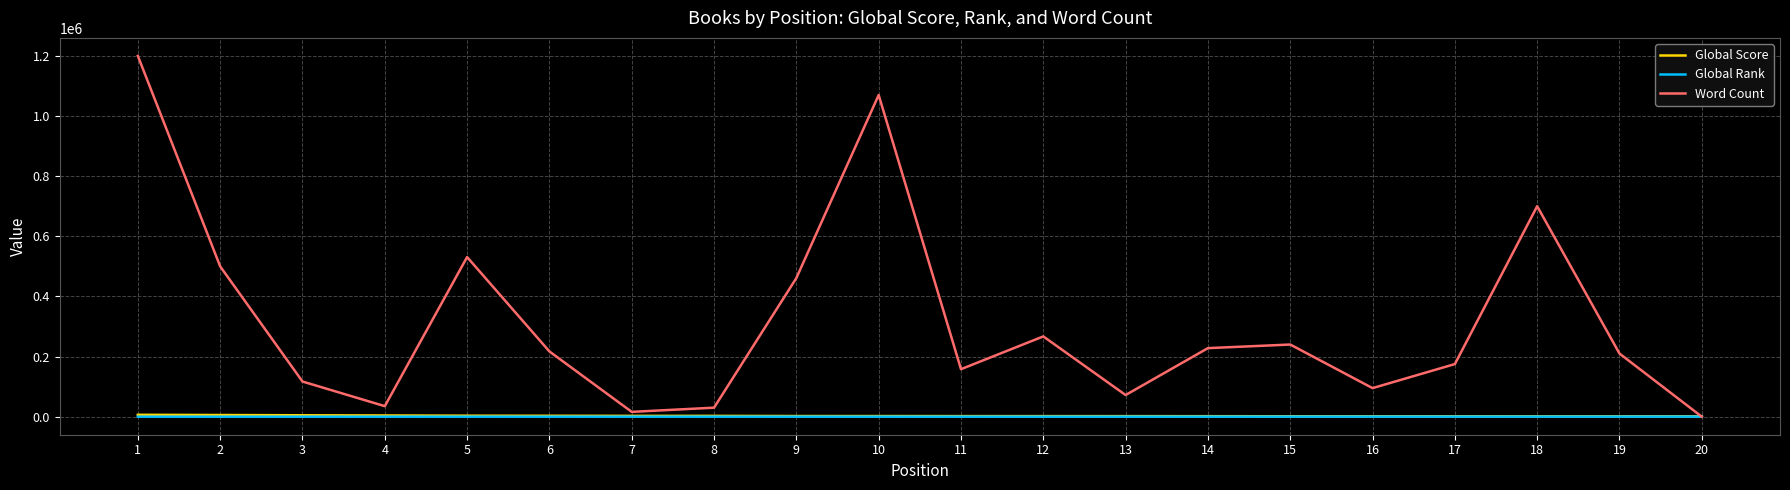

Which series has the largest total across all categories?

Word Count